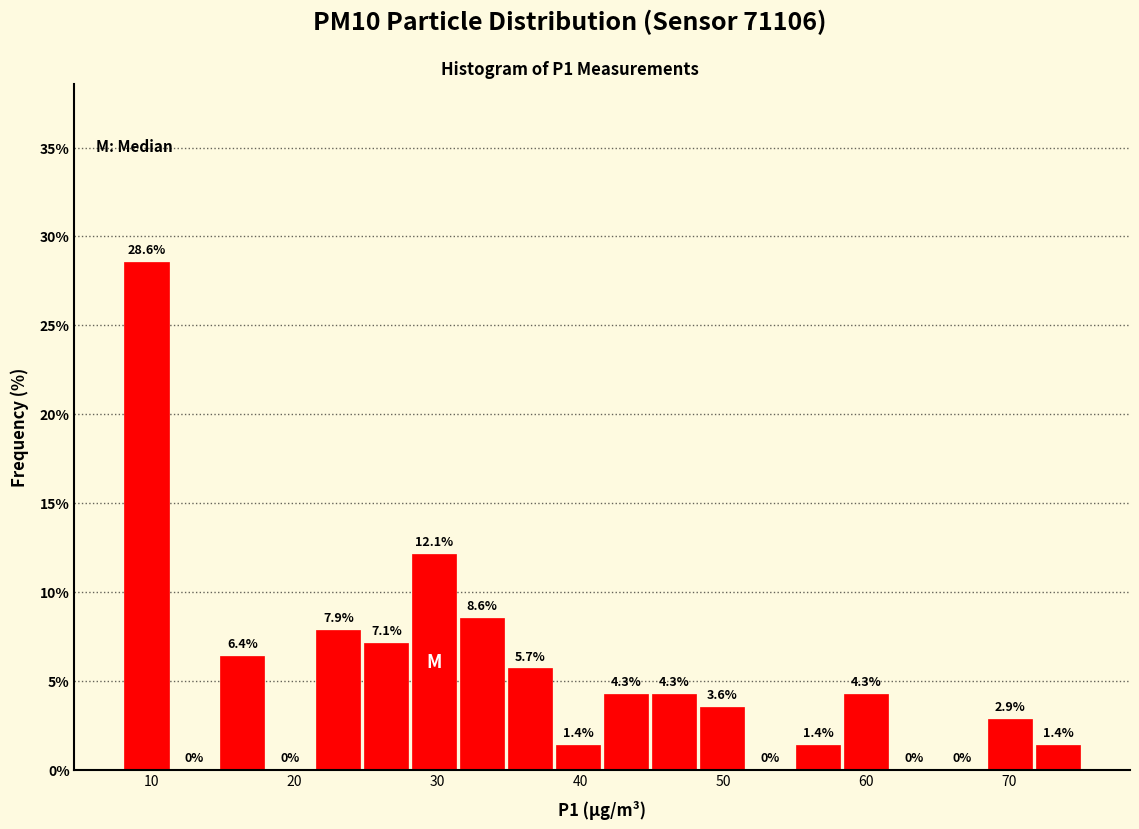

Around what value on the x-axis is the tallest bar? Give the approximate position of its centre, as read against the axis.

10